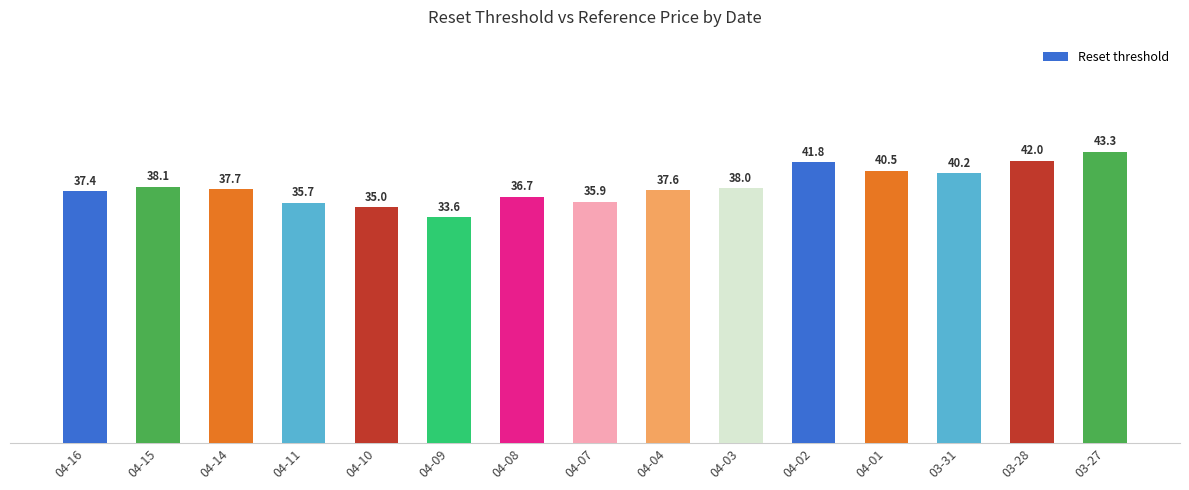

What is the value of the 14th bar from the left?

42.0